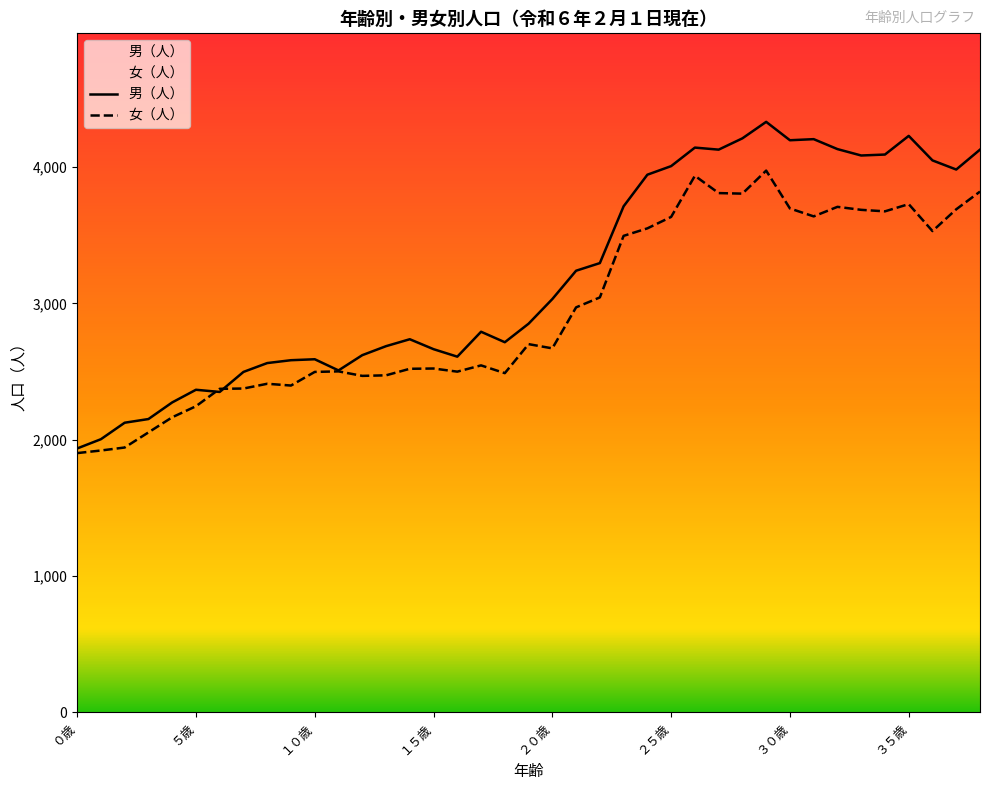

Between １２歳 and ２３歳, which is larger?

２３歳